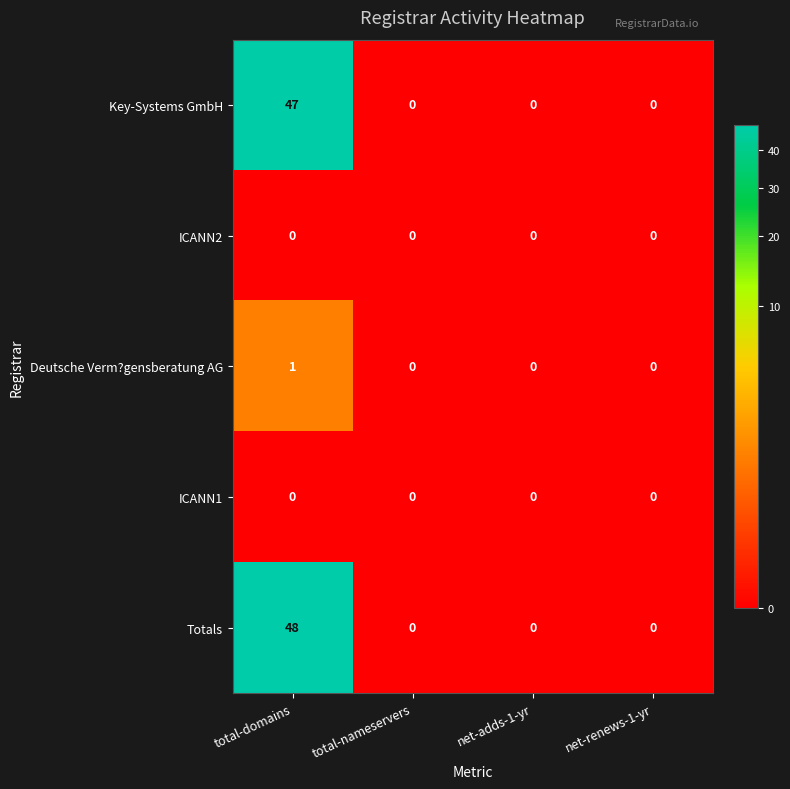

How many categories are shown in the chart?

4